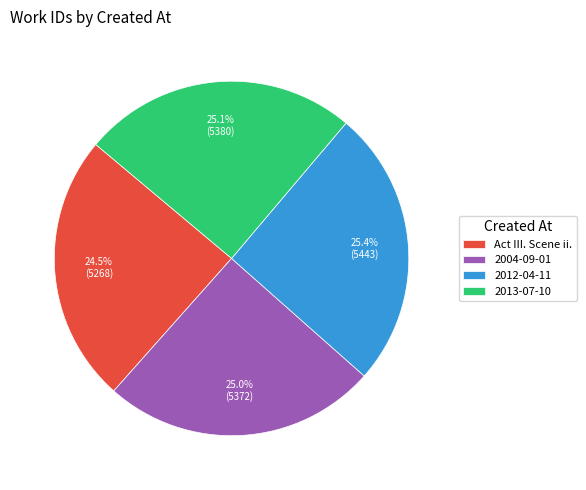

What percentage is the 2004-09-01 slice, to the nearest percent?

25%